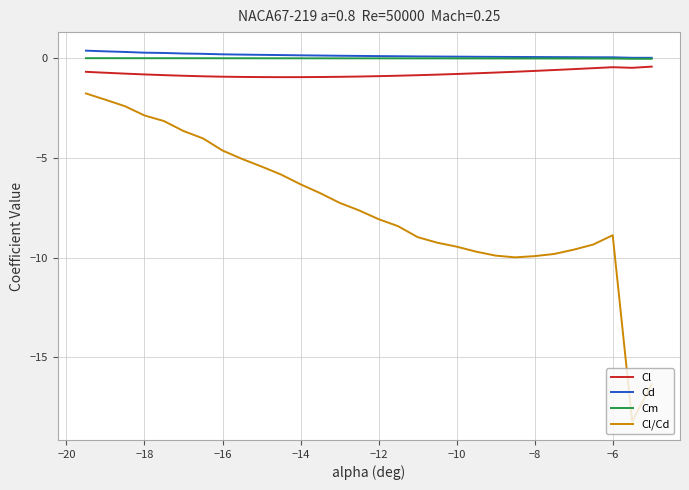

What is the maximum value shown in the chart?

0.4